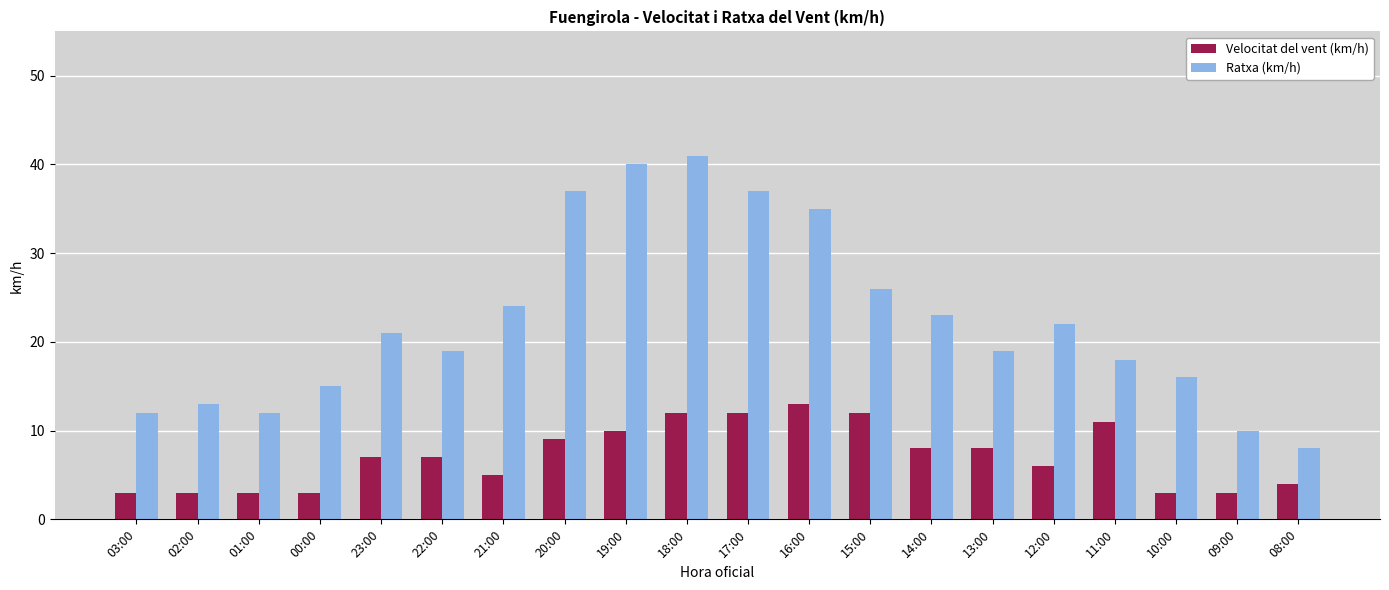

The Velocitat del vent (km/h) series shows 5 at 16:00. True or false?

False